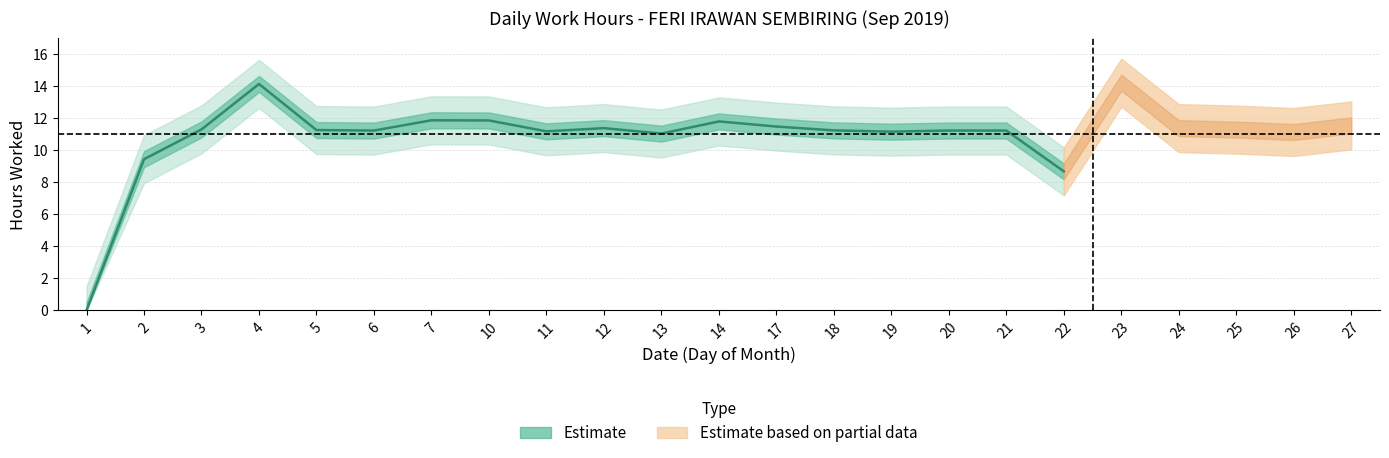

What is the change in value from 5 to 7?

+0.6